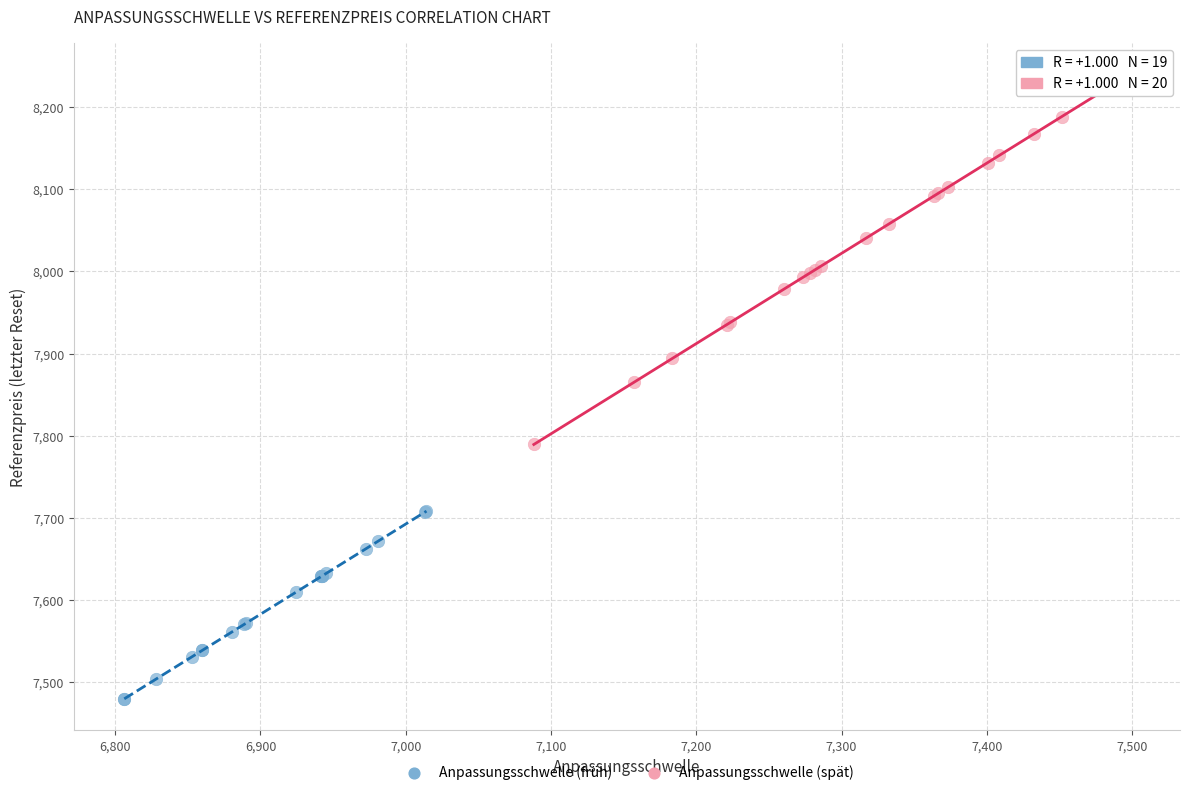

Which series has the largest Y range (max minus min)?

Anpassungsschwelle (spät)